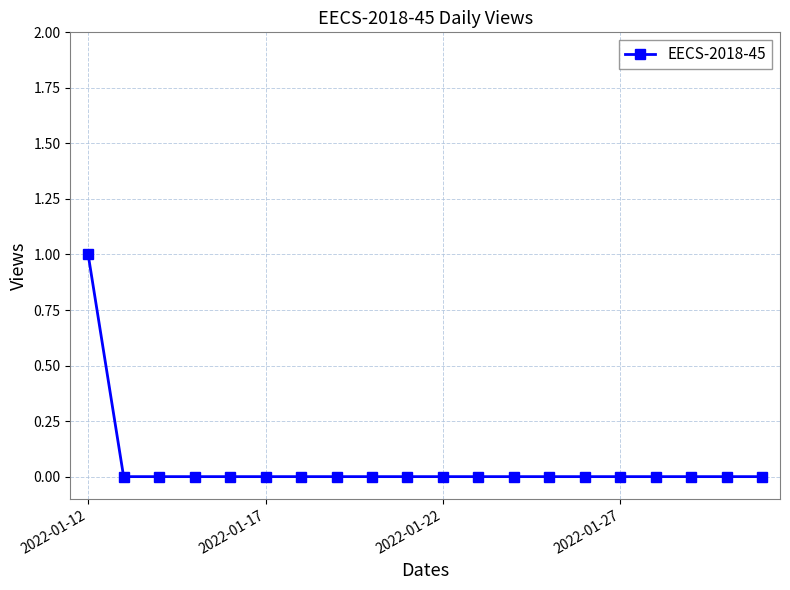

How many lines are shown in the chart?

1